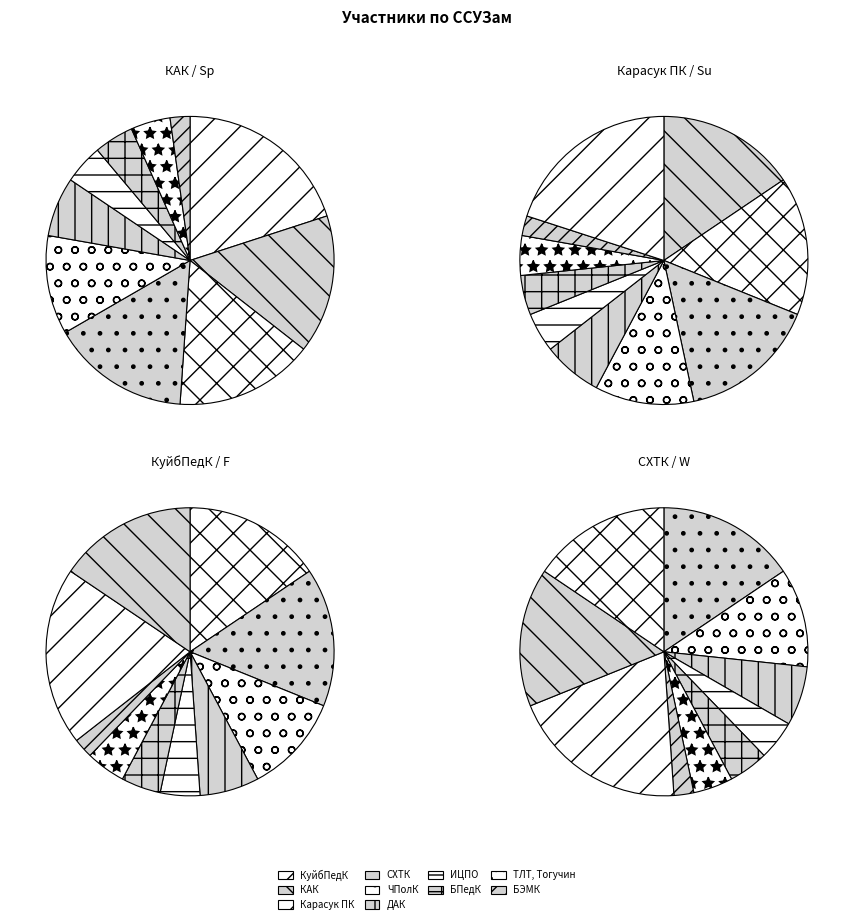

What is the smallest slice in the pie chart?

БЭМК